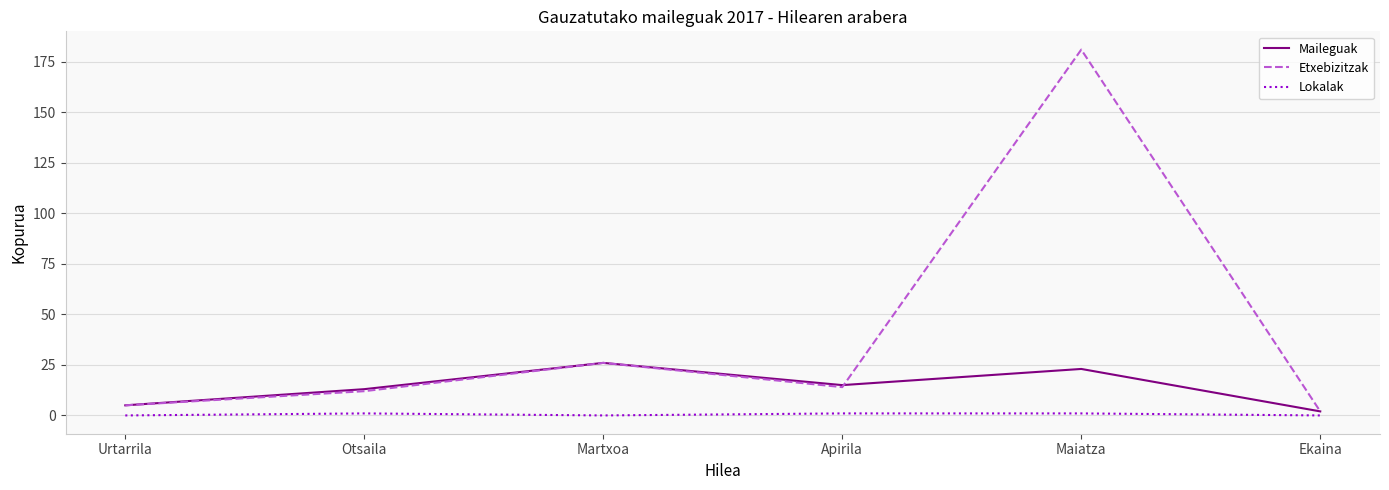

True or false: Maileguak and Lokalak intersect in this chart.

False